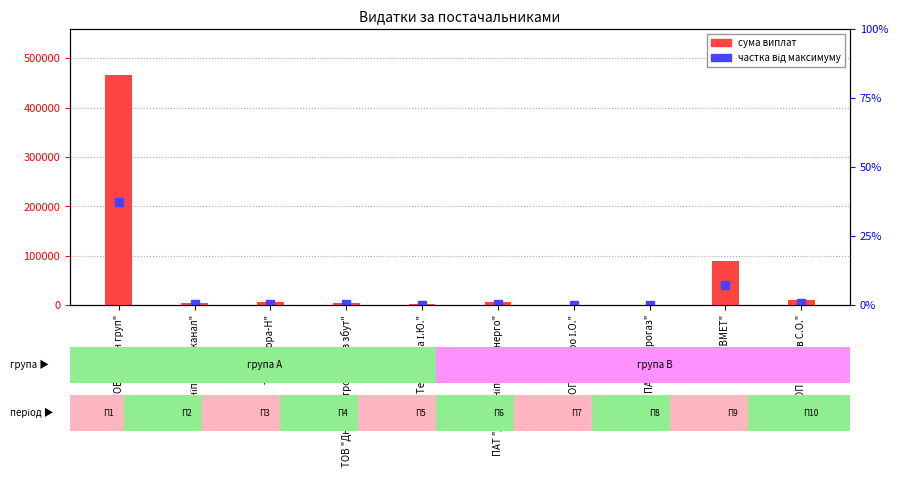

Rank the categories by value from highest to lowest.

ТОВ "Карон груп", ПП "ЛВМЕТ", ФОП "Мернов С.О.", ПАТ "ДТЕК Дніпрообленерго", ТОВ "Агора-Н", ТОВ "Дніпропетровськгаз збут", КП "Дніпроводоканал", ФОП "Тесьолкіна І.Ю.", ФОП "Шапіро І.О.", ПАТ "Дніпрогаз"